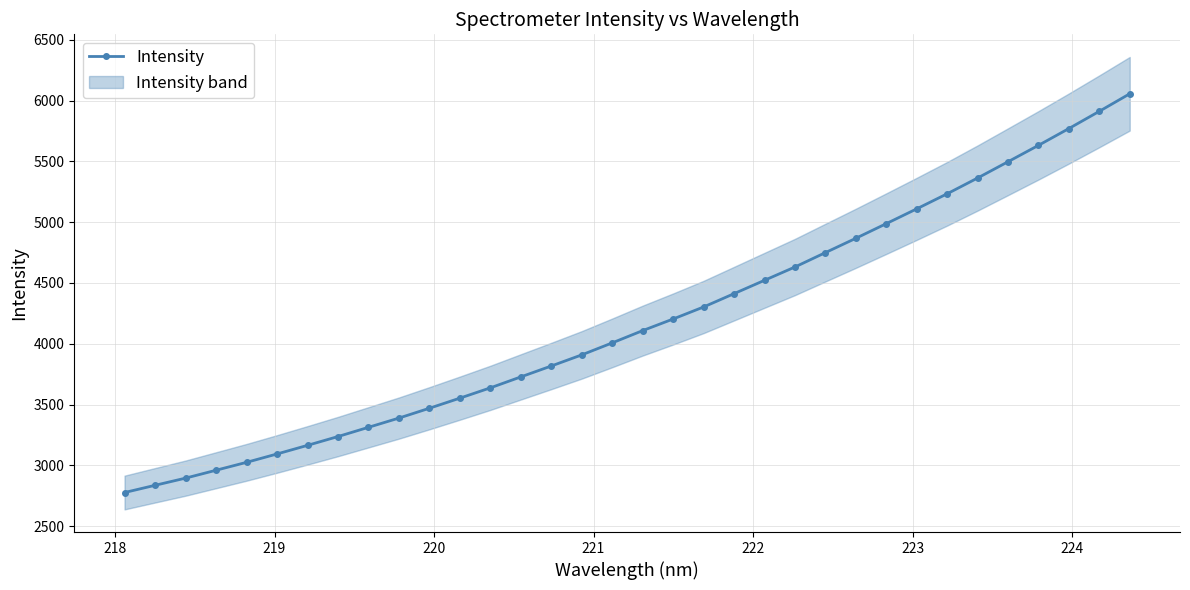

What is the smallest value displayed?

2776.1